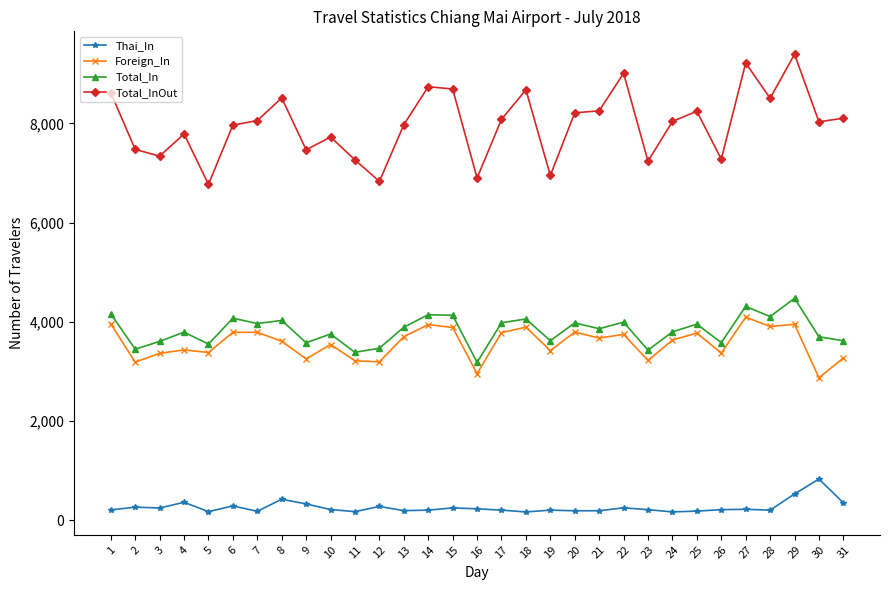

True or false: Foreign_In has more than 1 interior local peaks.

True